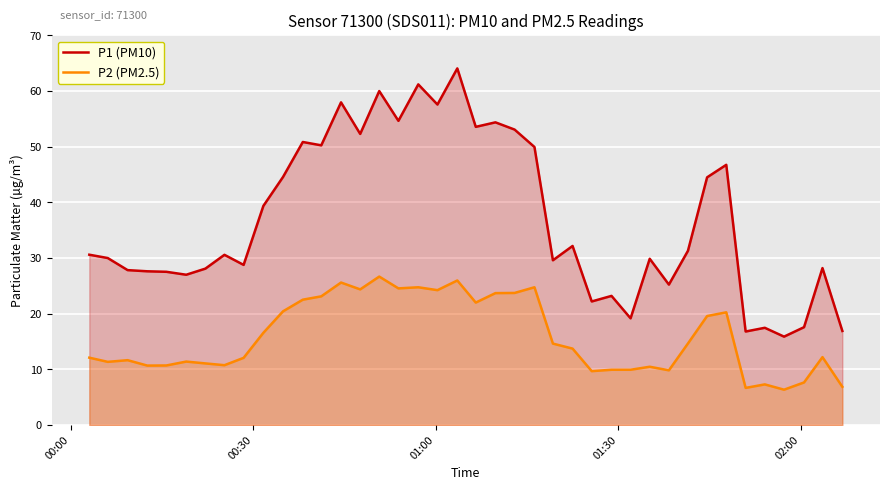

What is the lowest value of the P2 (PM2.5) series?

6.3